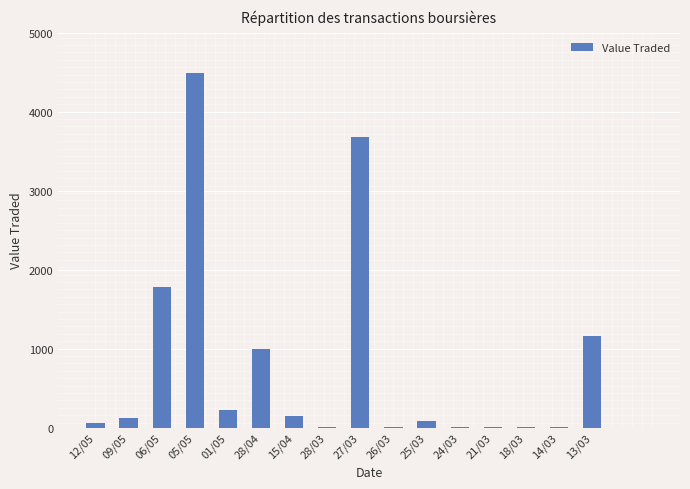

At which label does the data first exceed 123?

06/05